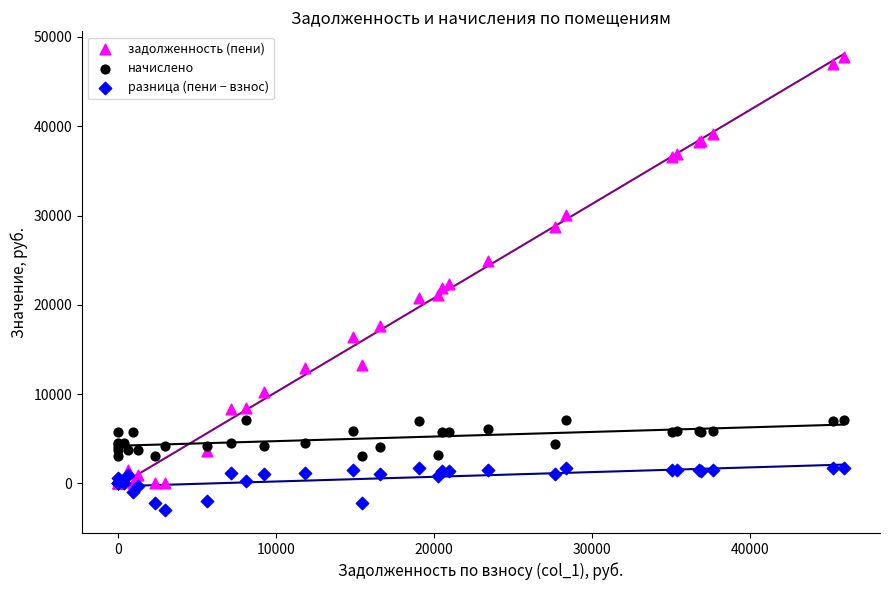

Which series reaches the minimum Y coordinate?

разница (пени − взнос)